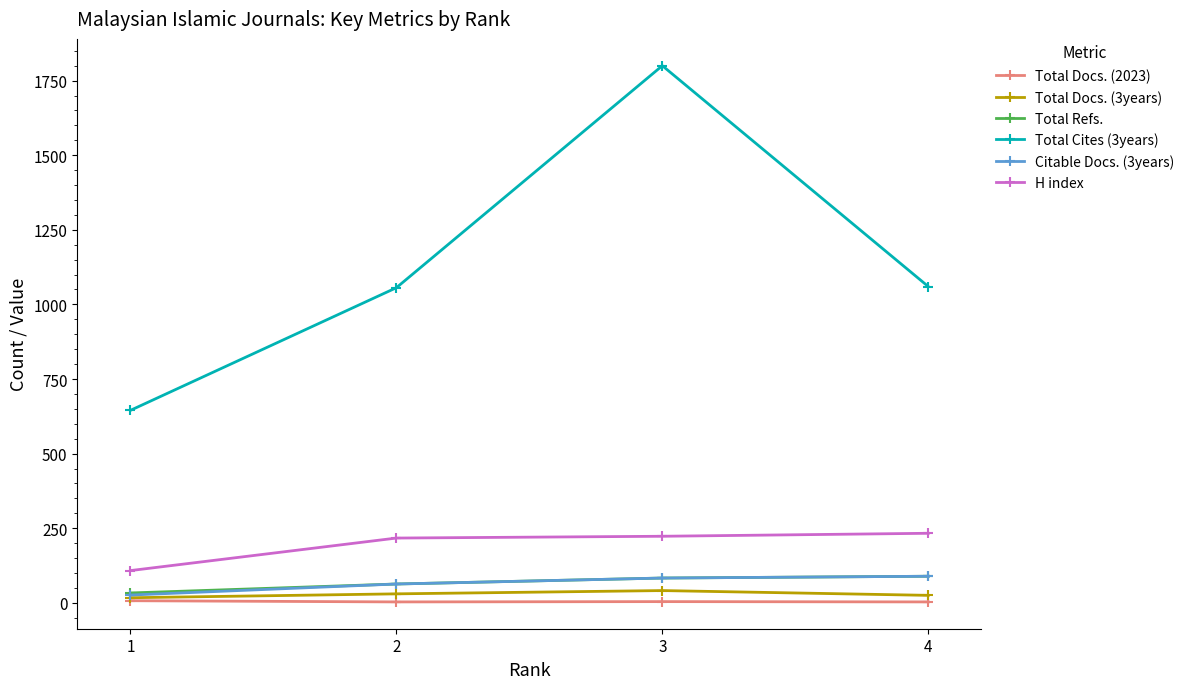

Is it true that Total Cites (3years) equals 1437 at 2?

False